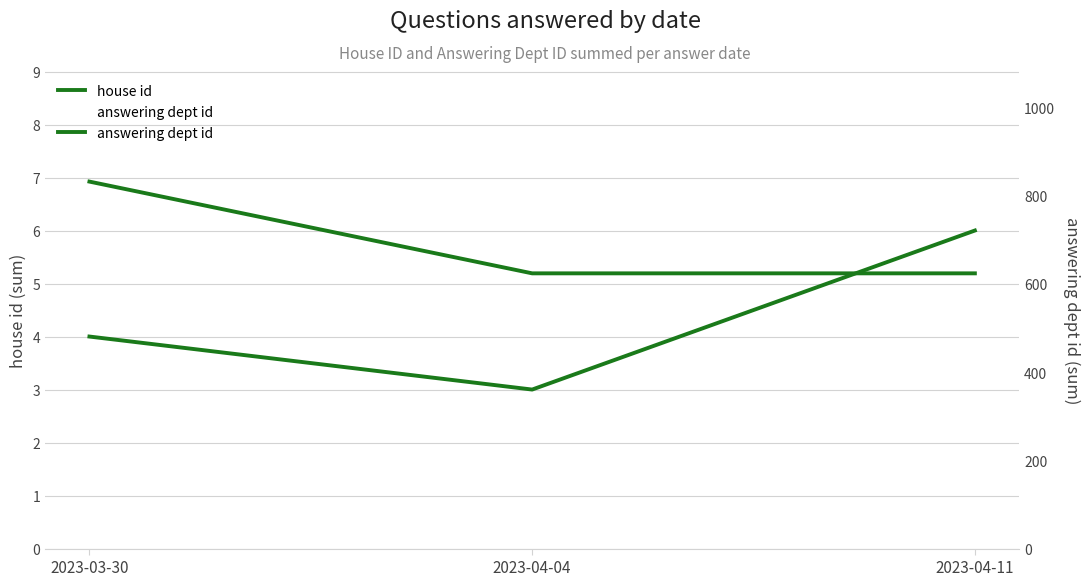

The answering dept id series shows 832 at 2023-03-30. True or false?

True